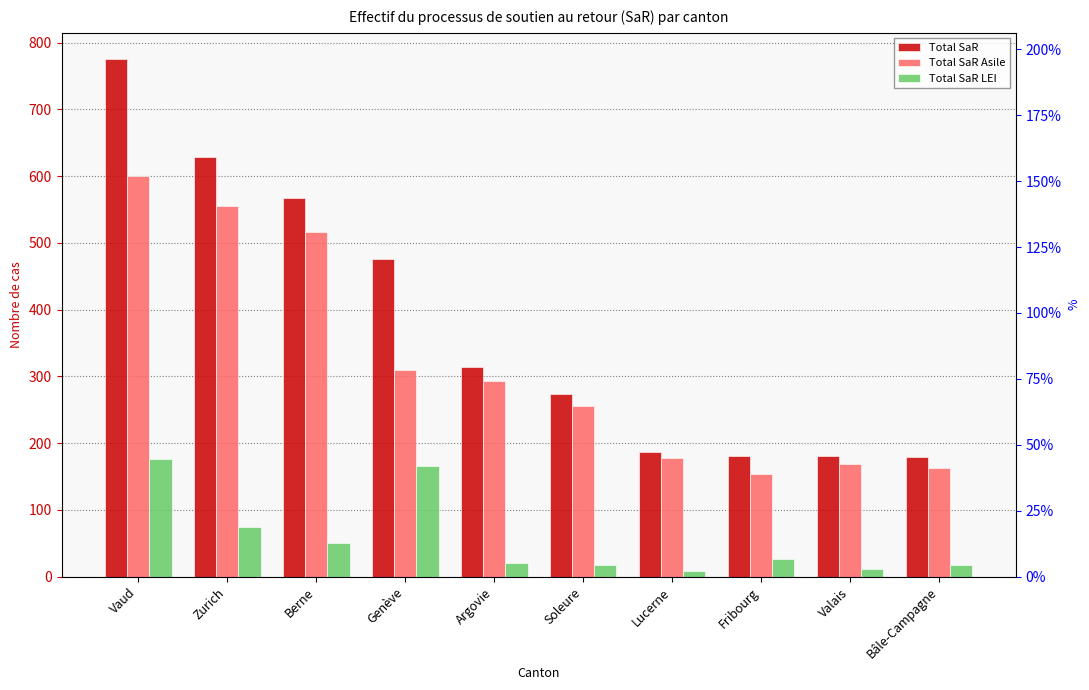

Rank the series by their average value, from lowest to highest.

Total SaR LEI, Total SaR Asile, Total SaR